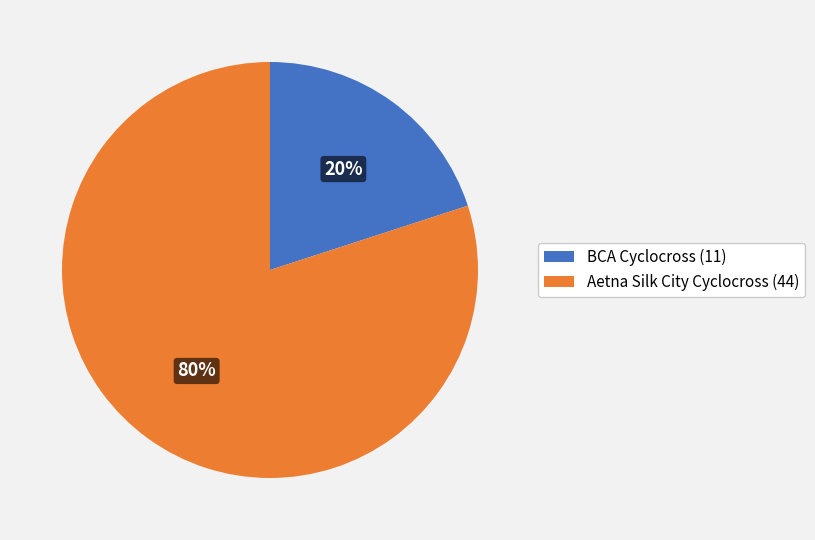

Does any single category account for the majority?

Yes